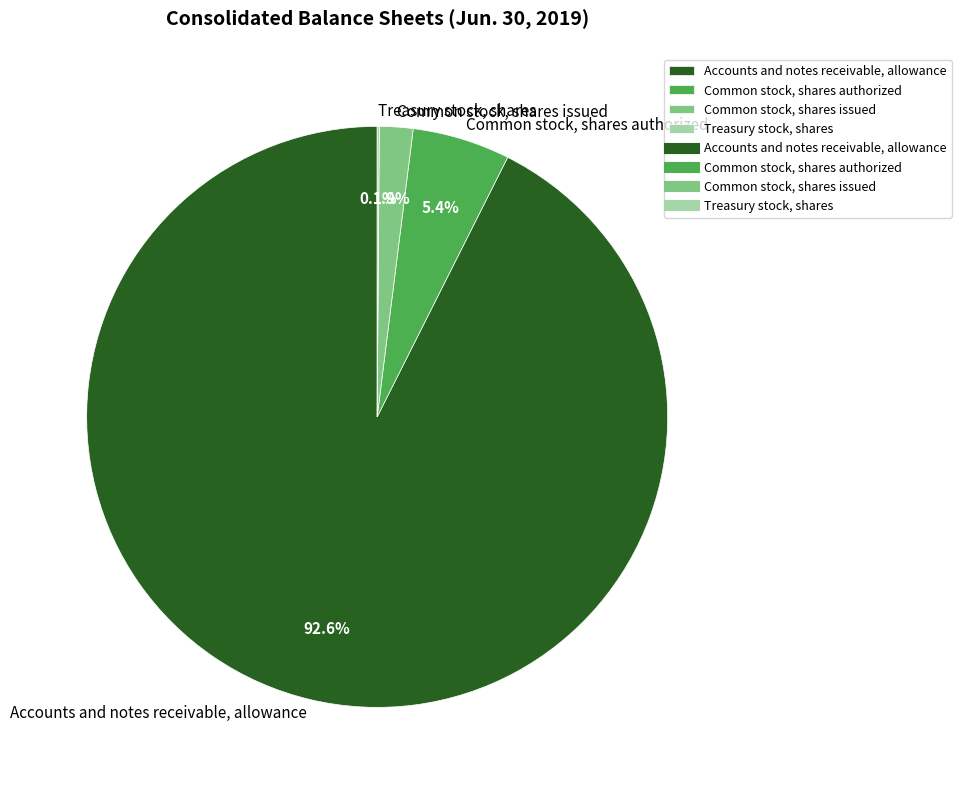

Is Accounts and notes receivable, allowance the majority of the pie?

Yes